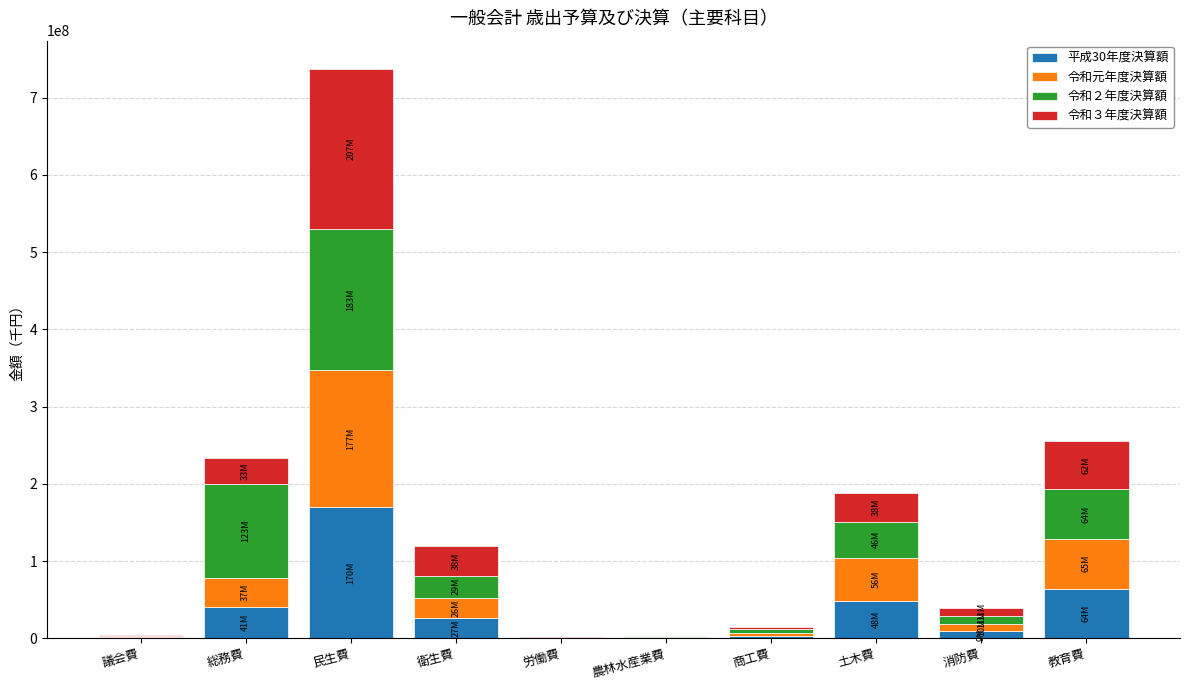

Which category has the highest value in the 平成30年度決算額 series?

民生費